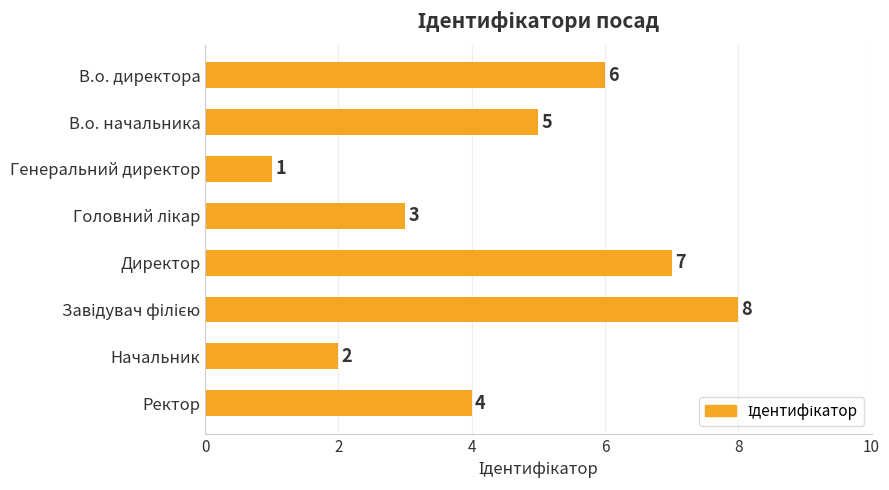

How many bars are there in total?

8